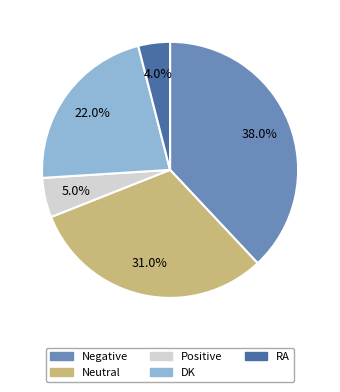

What percentage is the Neutral slice, to the nearest percent?

31%